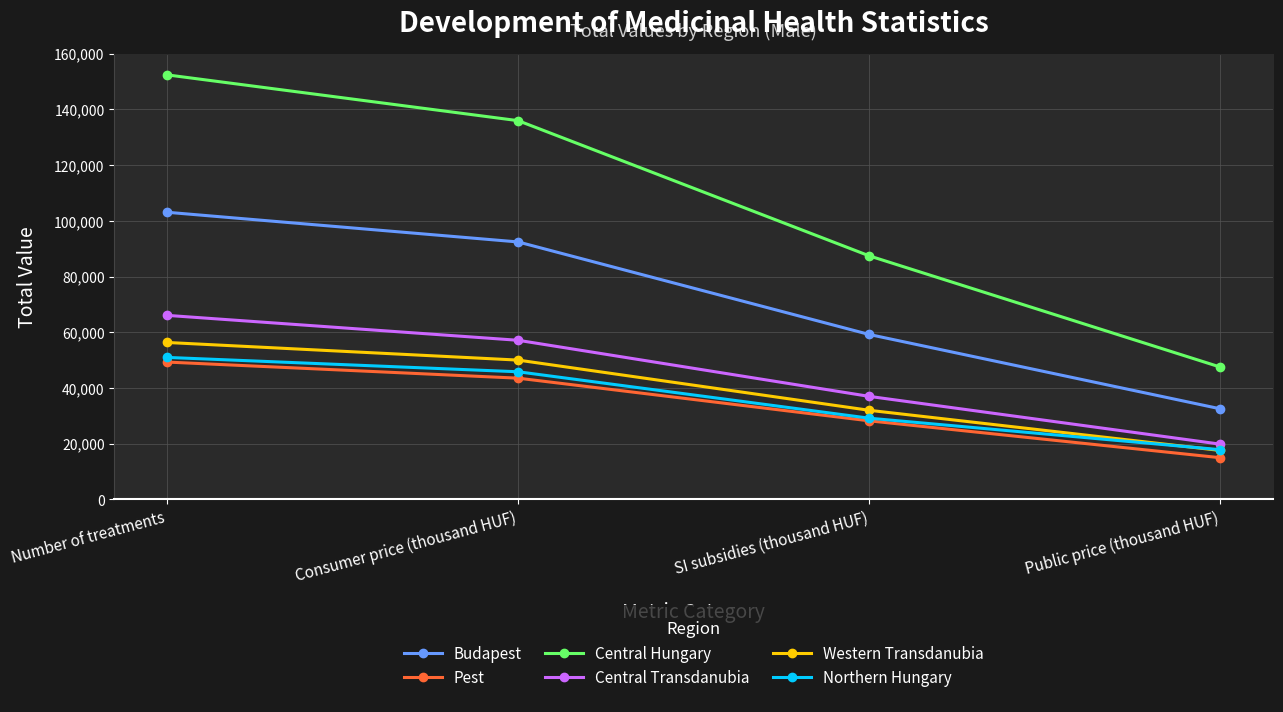

What is the spread (max minus min) of values at Public price (thousand HUF)?

32518.6